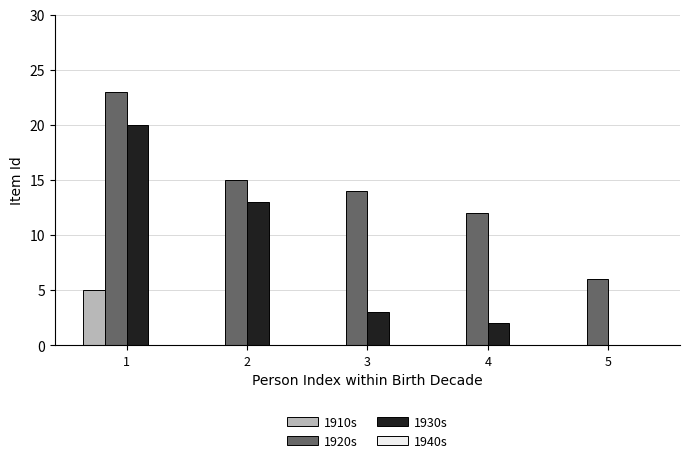

What is the spread (max minus min) of values at 5?

6